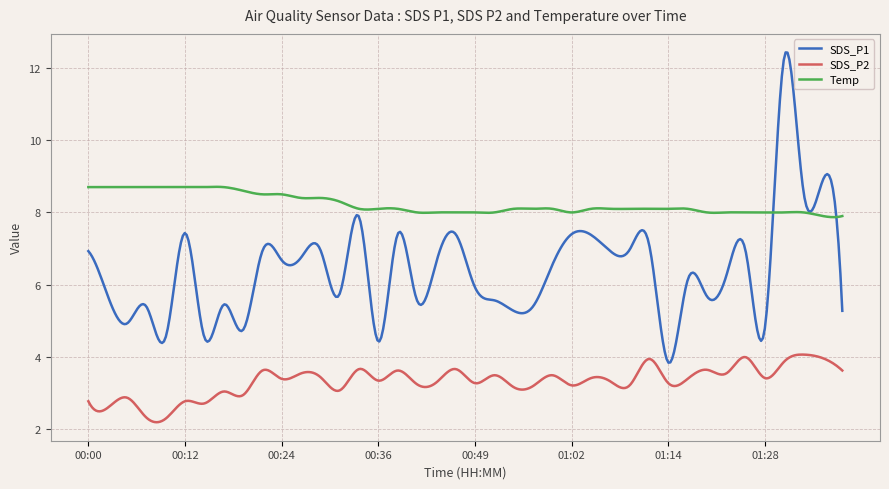

What is the difference between the second highest and second lowest values in the SDS_P2 series?

1.9